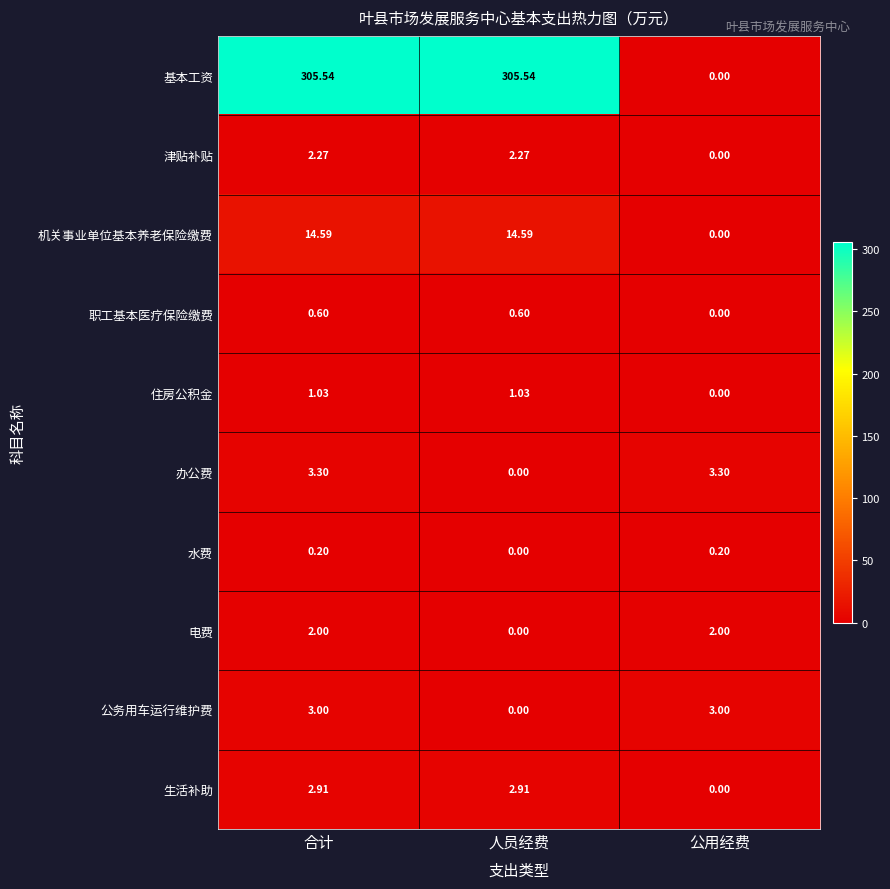

Which series changed the most between 人员经费 and 公用经费?

基本工资